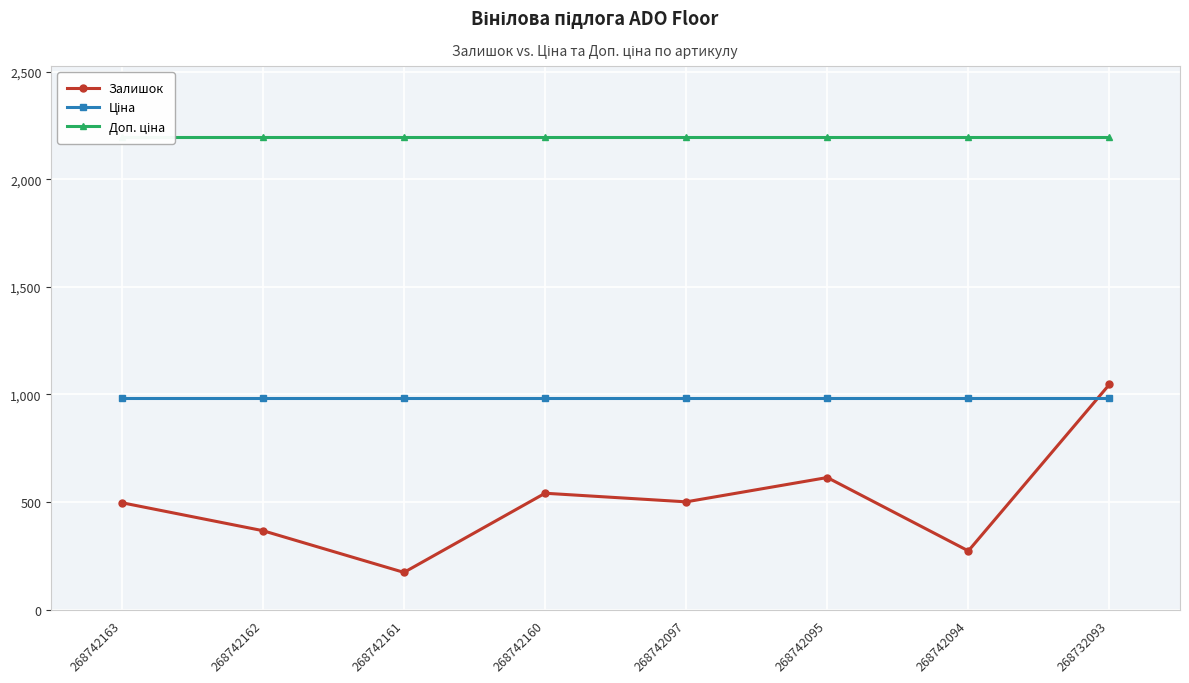

What is the value of the Ціна point at the 8th from the left?

984.0